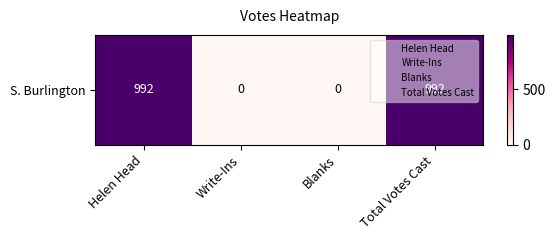

List the labels in order of value, smallest first.

Write-Ins, Blanks, Helen Head, Total Votes Cast